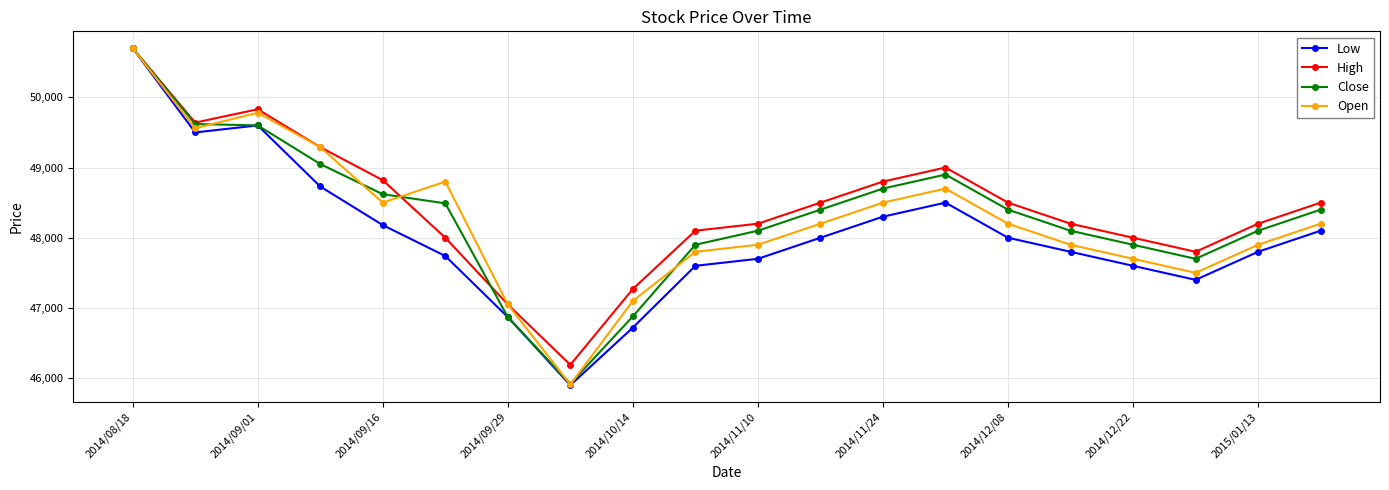

What is the difference between the maximum and second lowest values in the High series?

3650